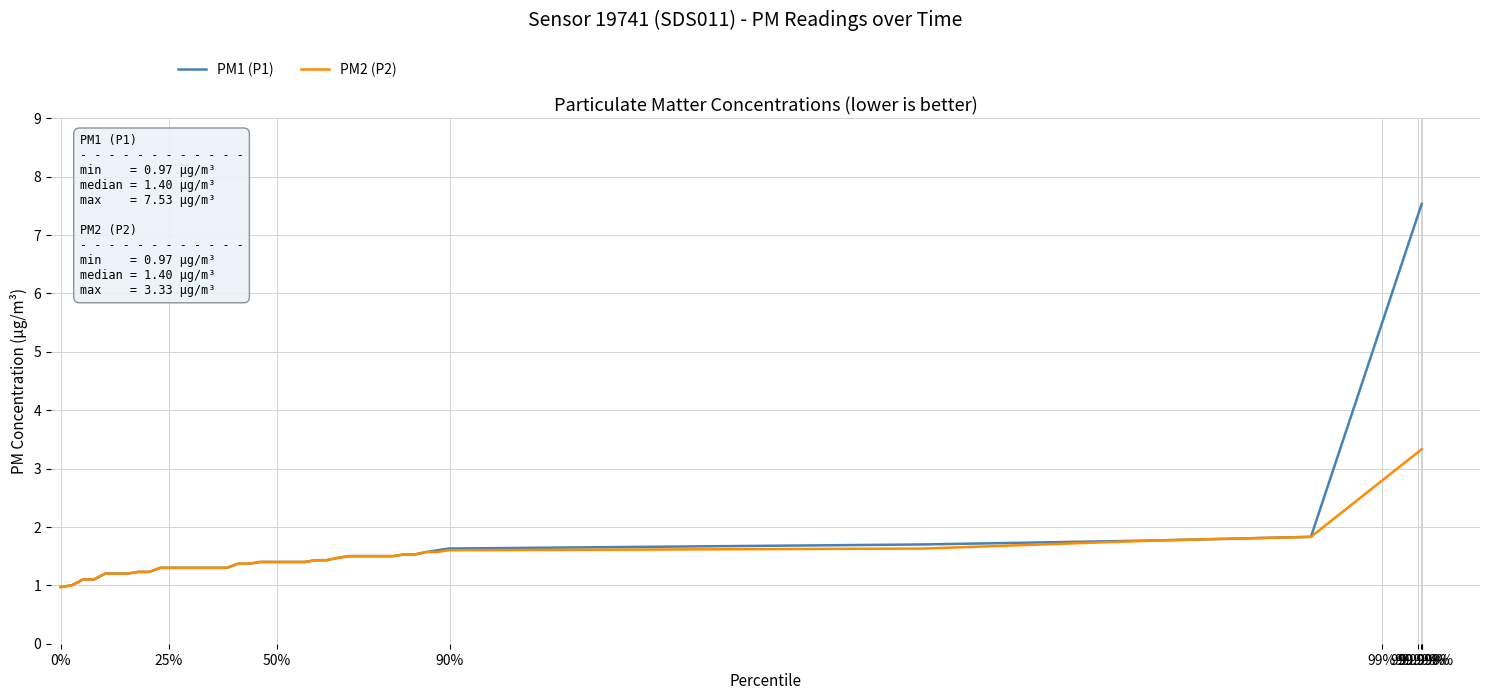

What is the minimum value for PM2 (P2)?

1.0